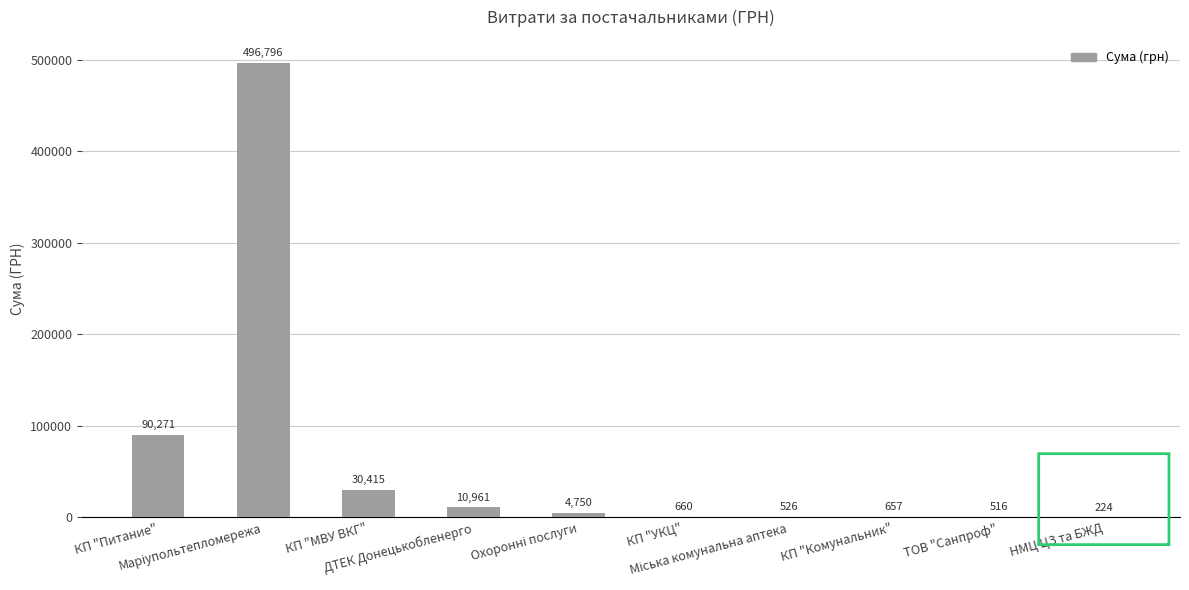

What is the maximum value shown in the chart?

496796.4